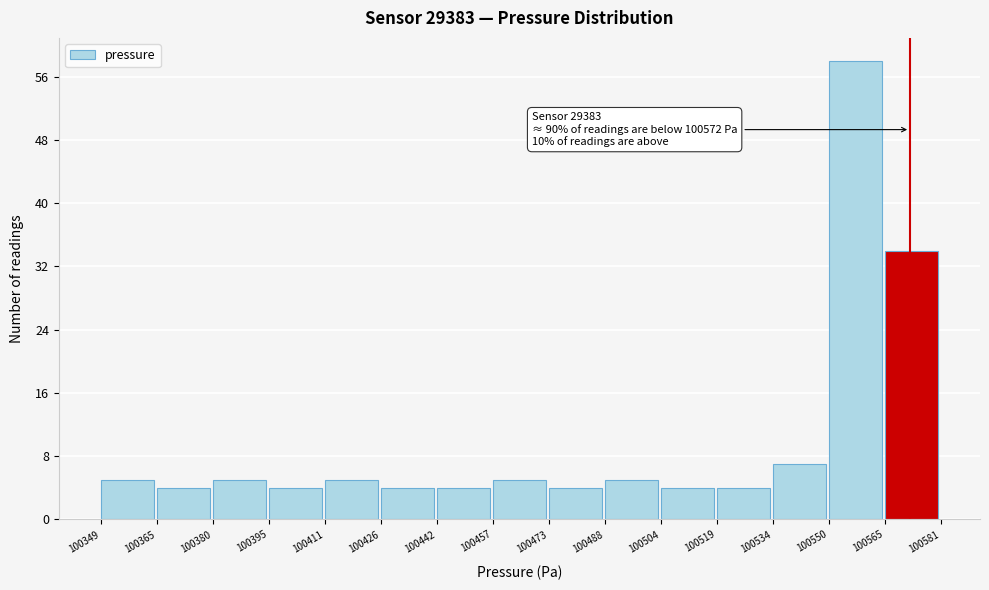

Which range on the x-axis has the tallest bar?

100550 to 100565